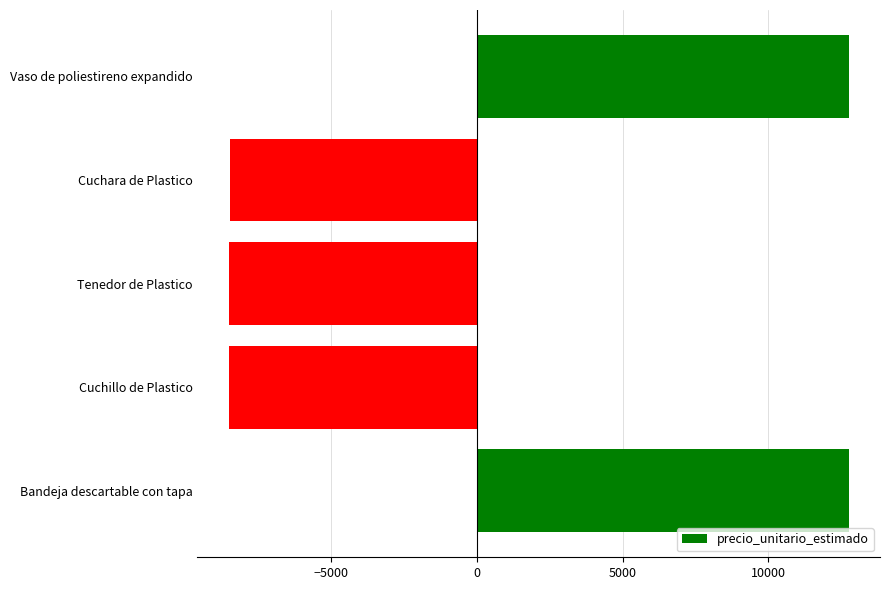

What is the maximum value shown in the chart?

12777.2